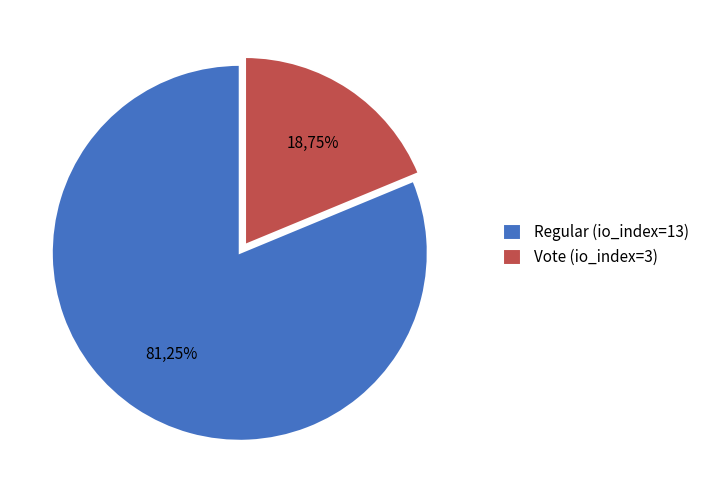

Rank the categories by value from highest to lowest.

Regular (io_index=13), Vote (io_index=3)